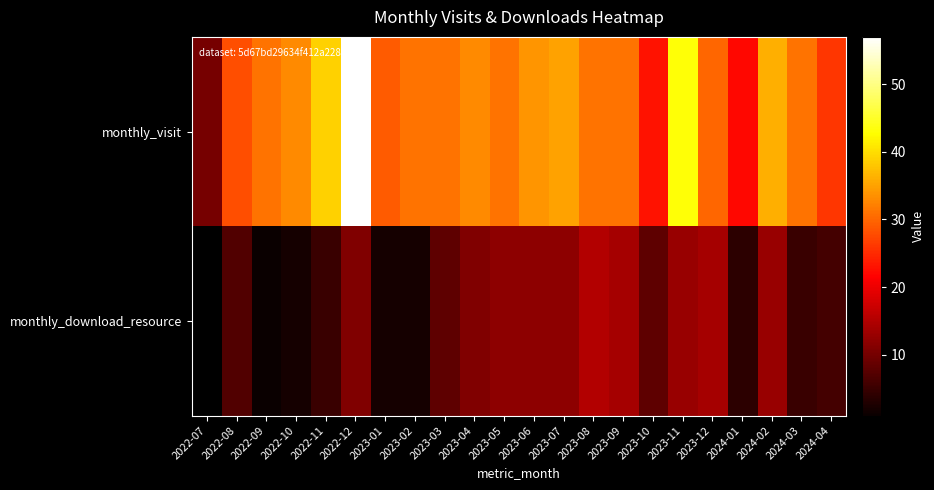

Rank the categories by monthly_download_resource value from lowest to highest.

2022-09, 2022-07, 2022-10, 2023-01, 2023-02, 2024-01, 2022-11, 2024-03, 2024-04, 2022-08, 2023-03, 2023-10, 2022-12, 2023-04, 2023-05, 2023-06, 2023-07, 2023-11, 2024-02, 2023-09, 2023-12, 2023-08